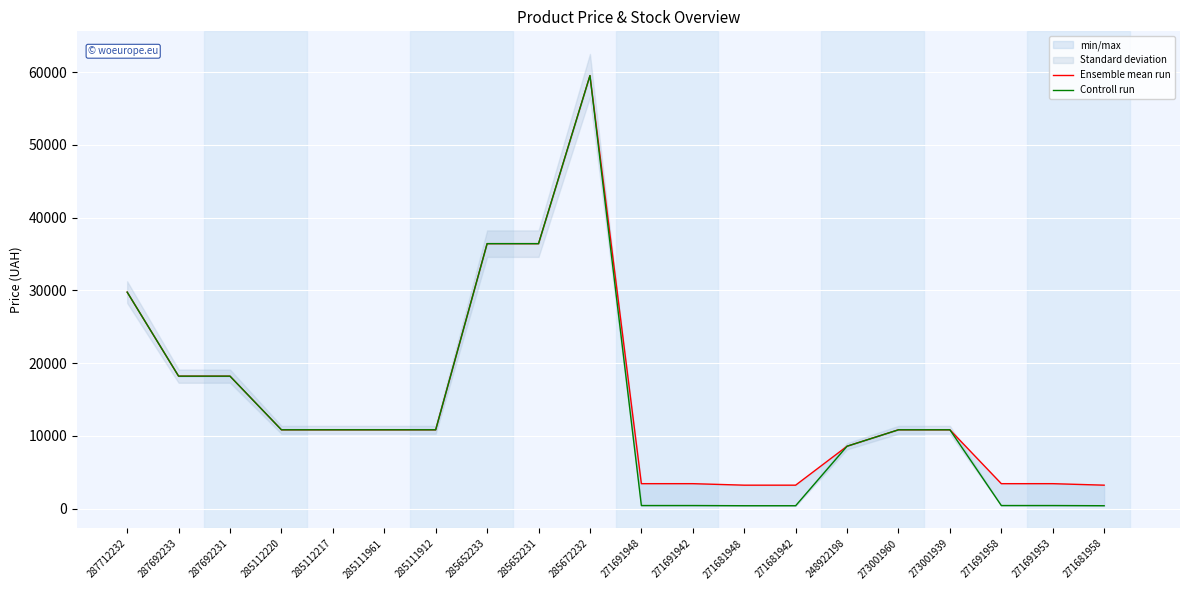

What is the label of the 9th point from the left?

285652231